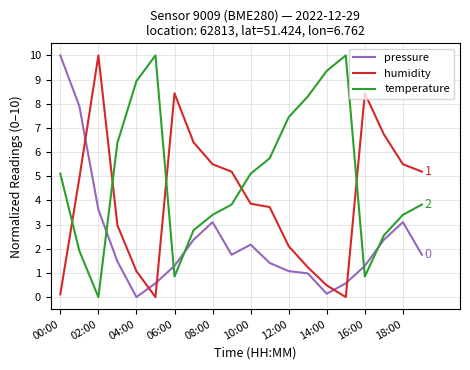

Does the chart display data point markers on the line(s)?

No